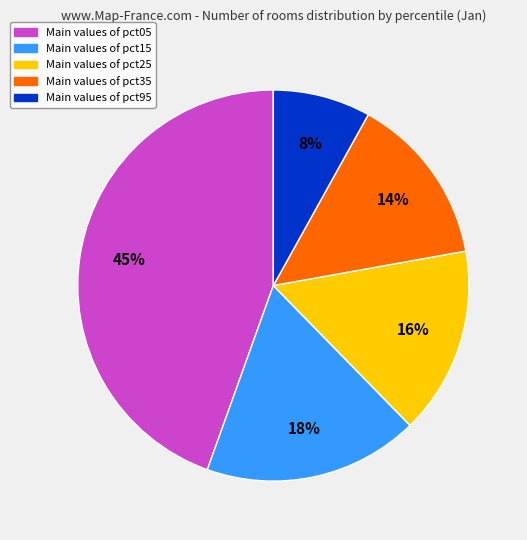

To the nearest percent, what is the average slice percentage?

20%